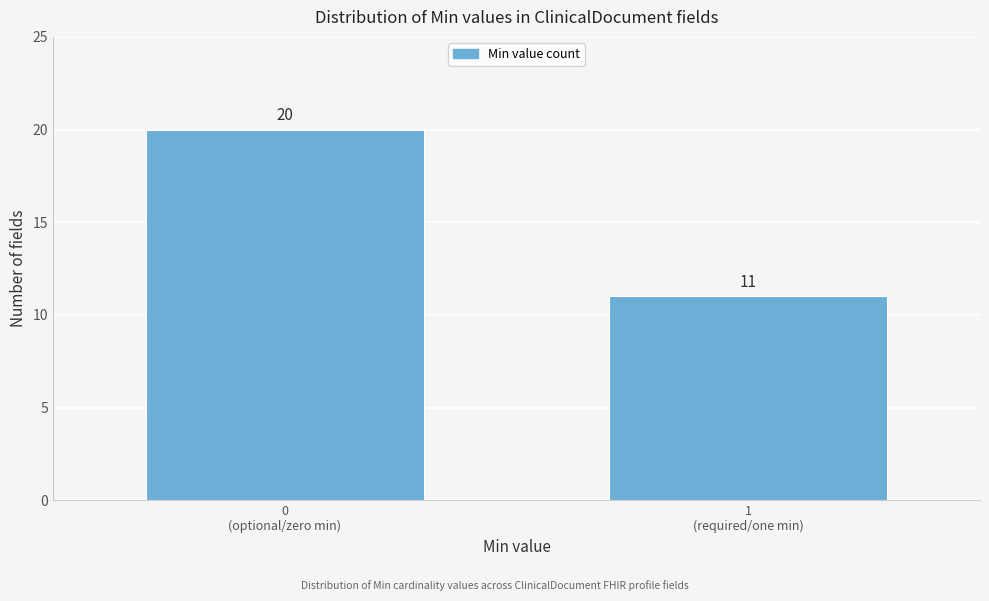

Reading left to right, transcribe all the data shown in this chart.

20	11